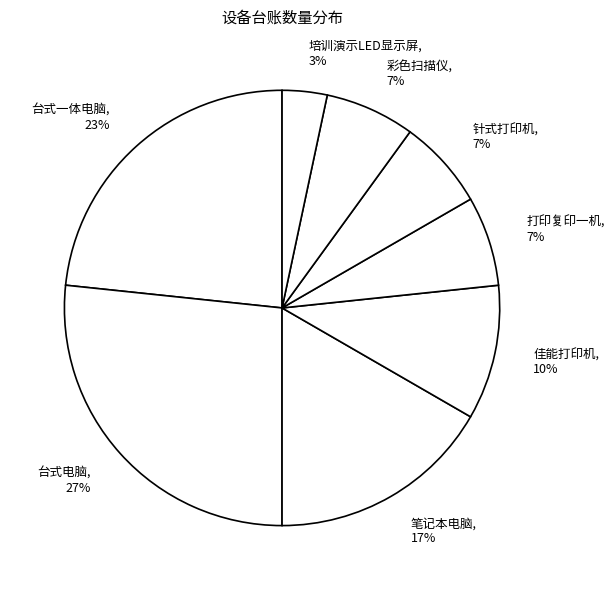

Count the number of slices in the pie.

8